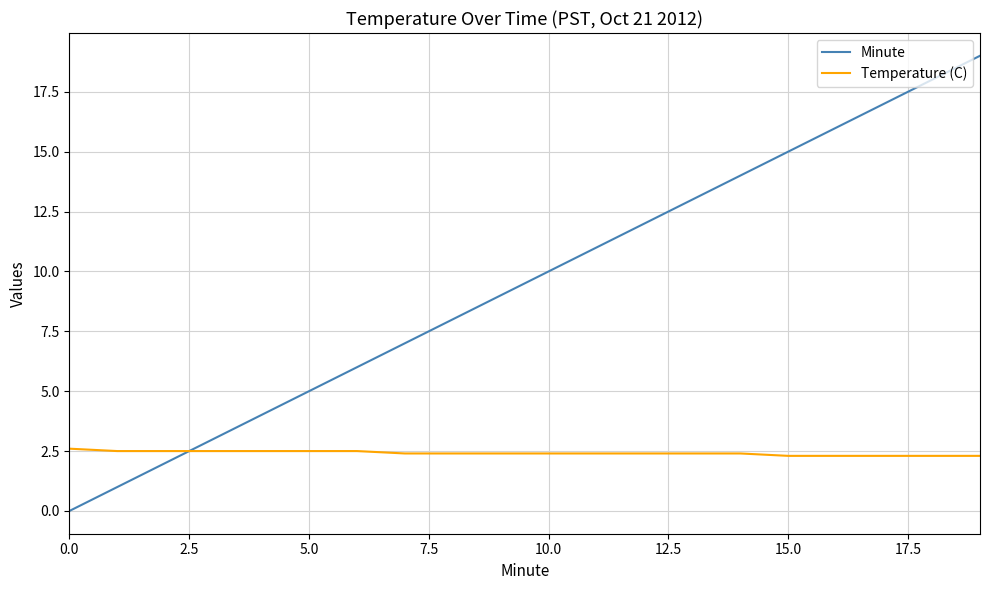

What is the highest value of the Minute series?

19.0